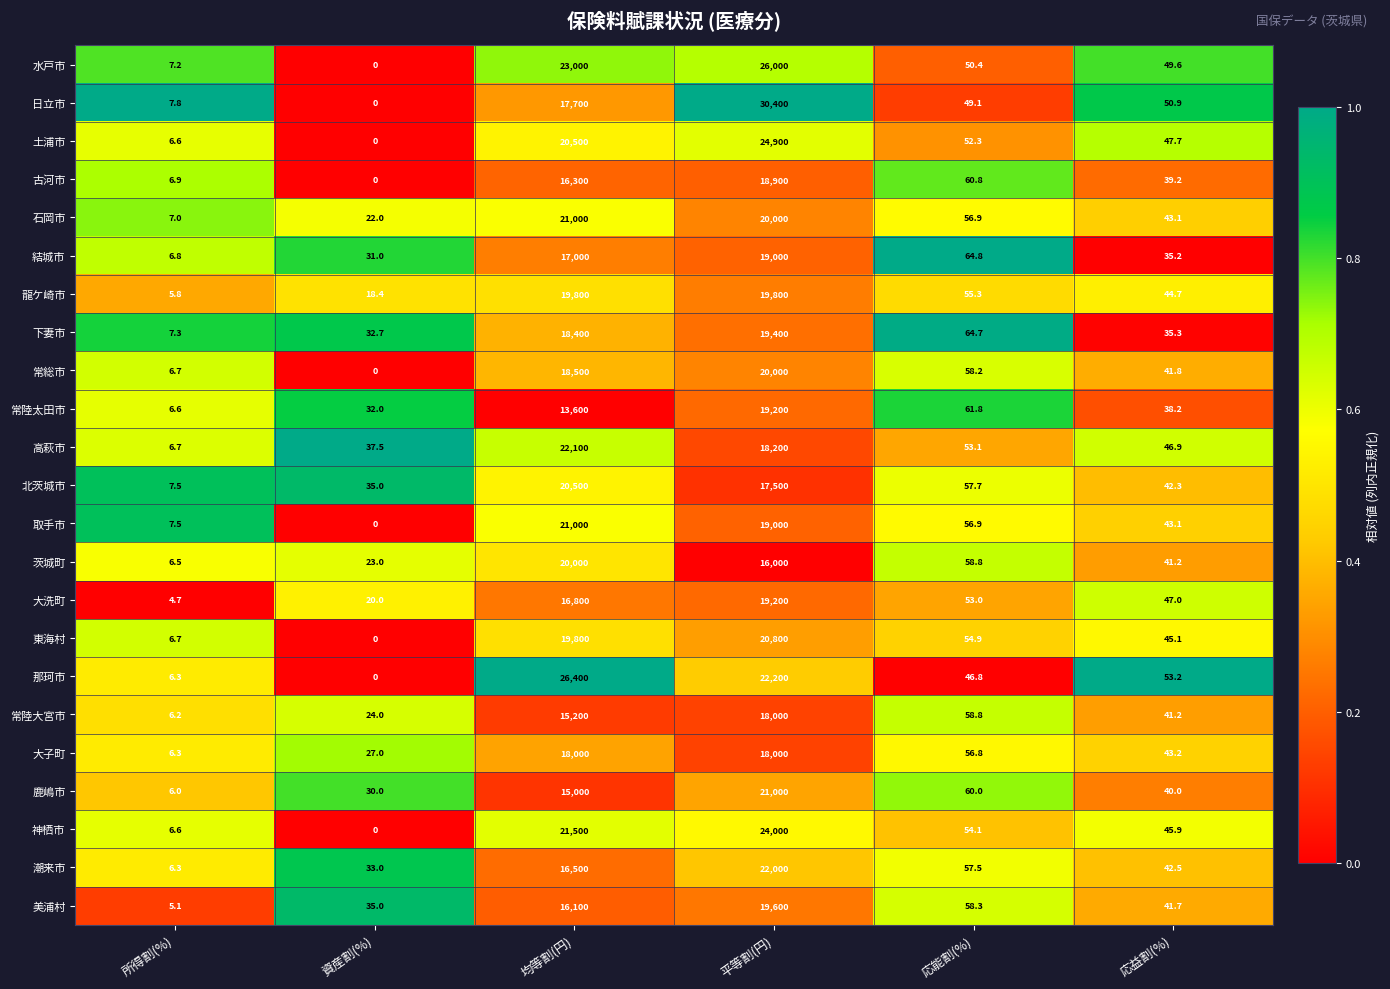

Is it true that 大子町 equals 18000.0 at 平等割(円)?

True